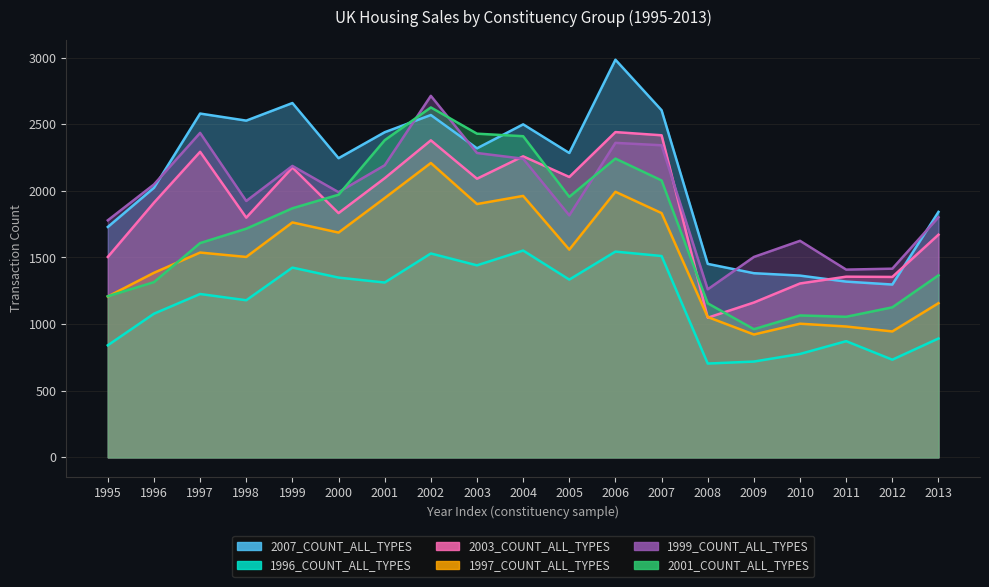

True or false: 1996_COUNT_ALL_TYPES and 2007_COUNT_ALL_TYPES intersect in this chart.

False